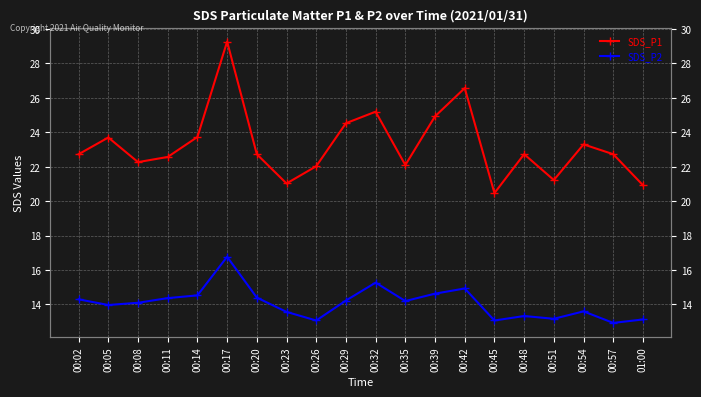

What is the sum of all SDS_P1 values?

464.8